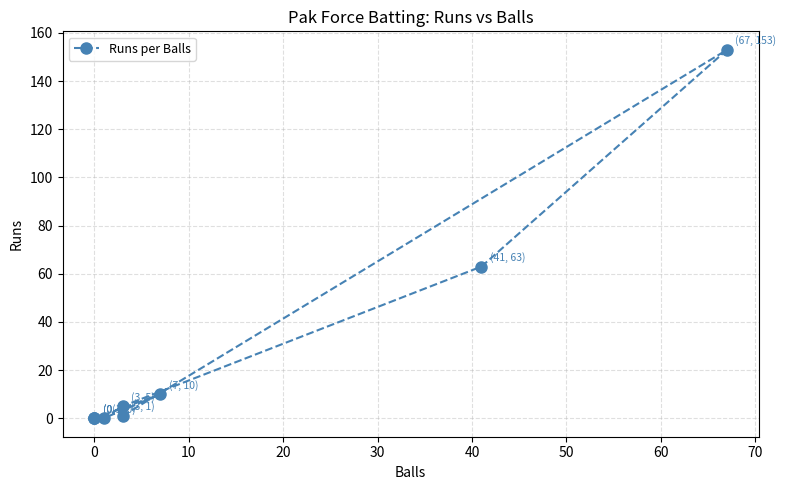

The chart shows a value of 90 at 30. True or false?

False